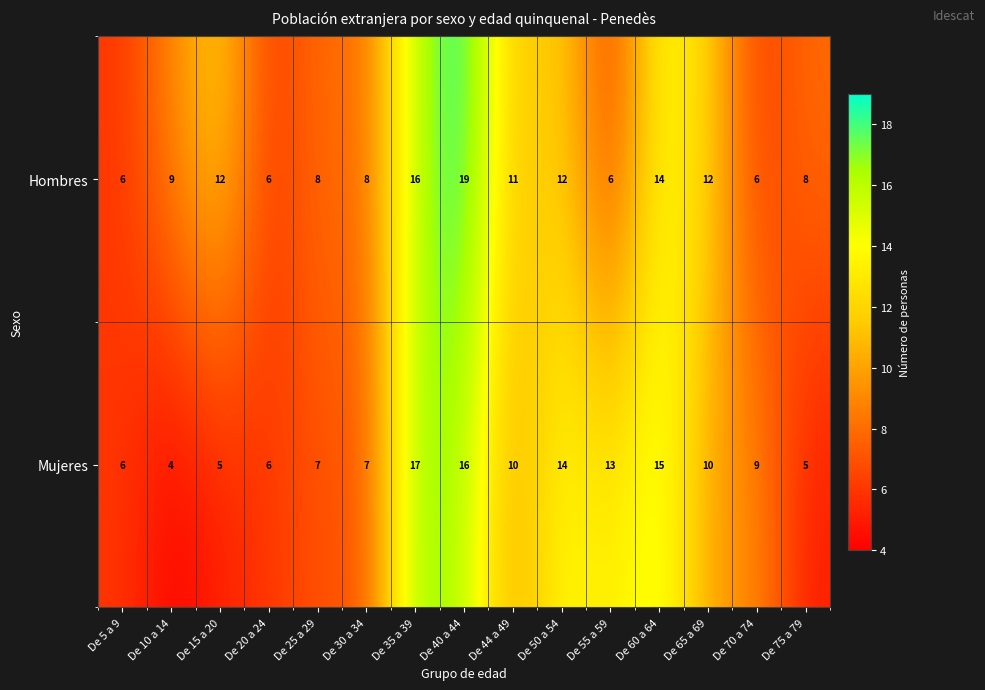

Is it true that Hombres equals 8 at De 5 a 9?

False